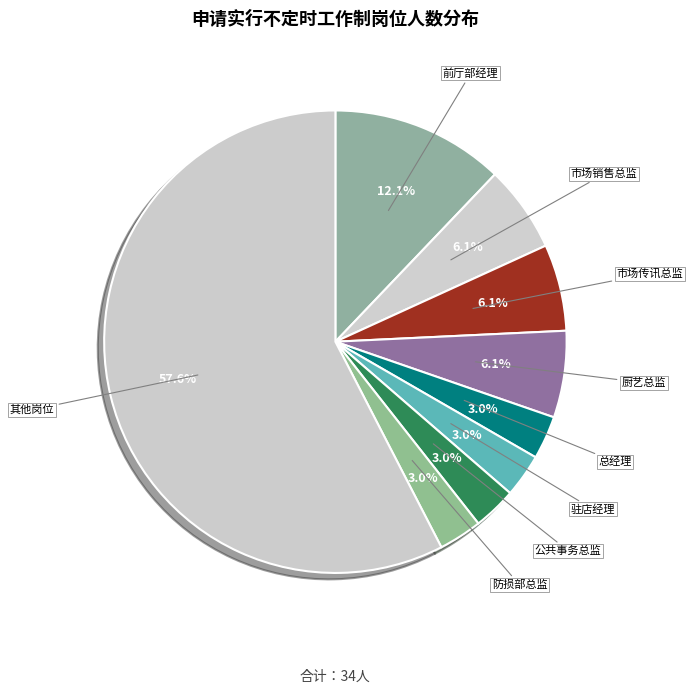

How many segments does this pie chart have?

9